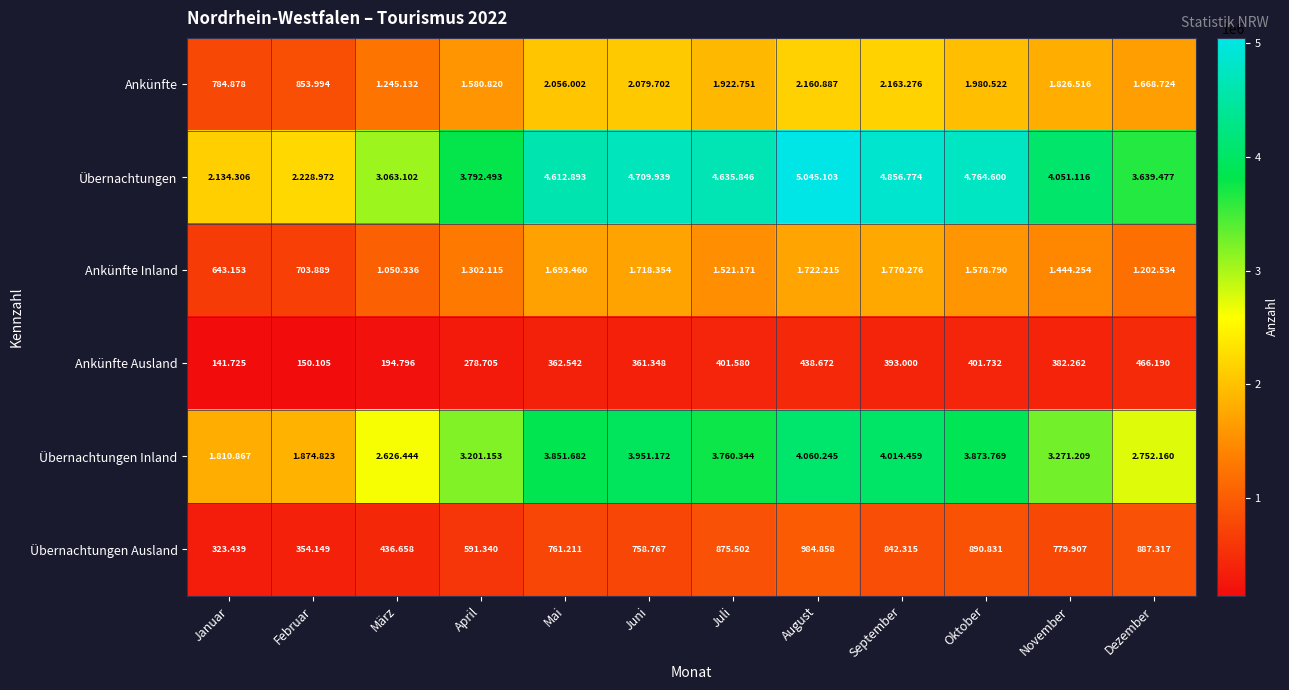

Where is Übernachtungen Ausland nearest to the value 654?

April